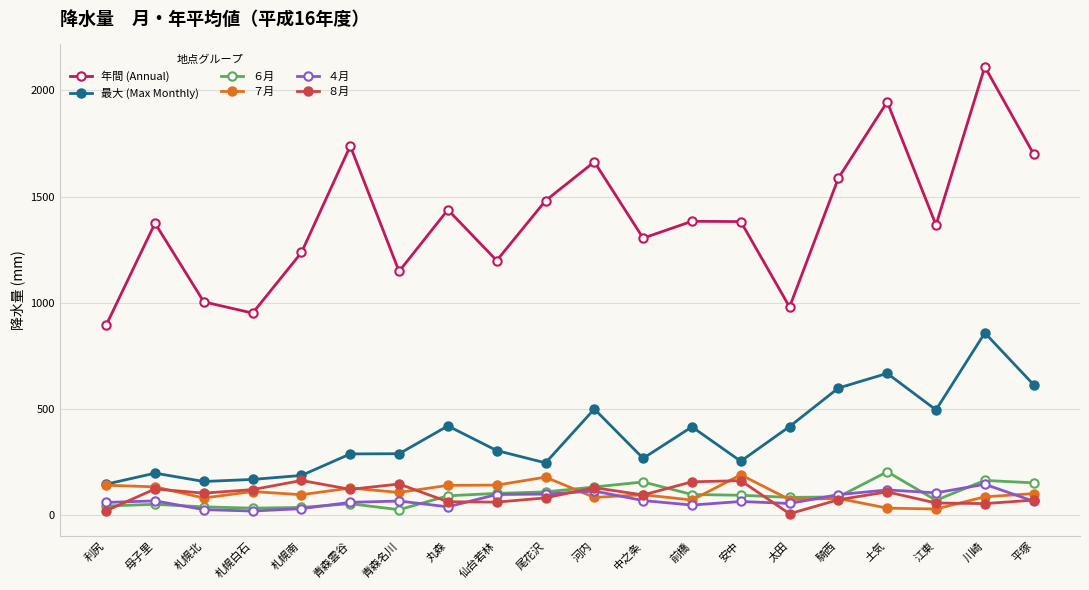

True or false: 最大 (Max Monthly) has a value of 398.1 at 安中.

False